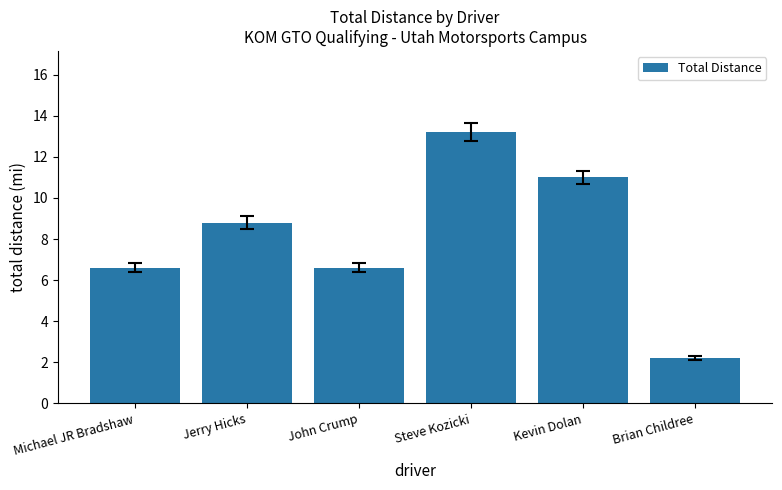

The value at Michael JR Bradshaw is 6.6. True or false?

True